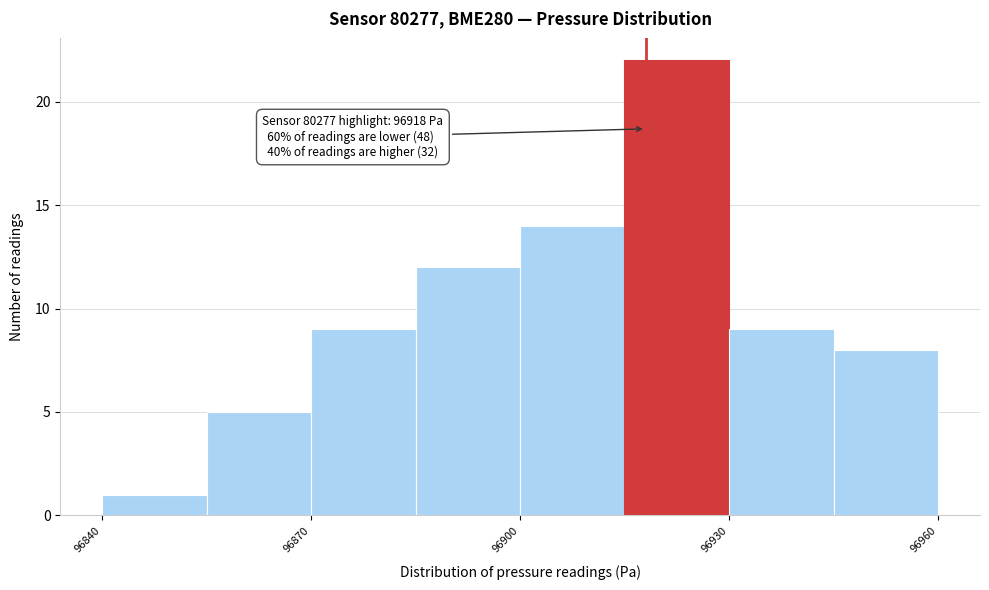

Read against the x-axis, roughly where is the centre of the tallest bar?

96925